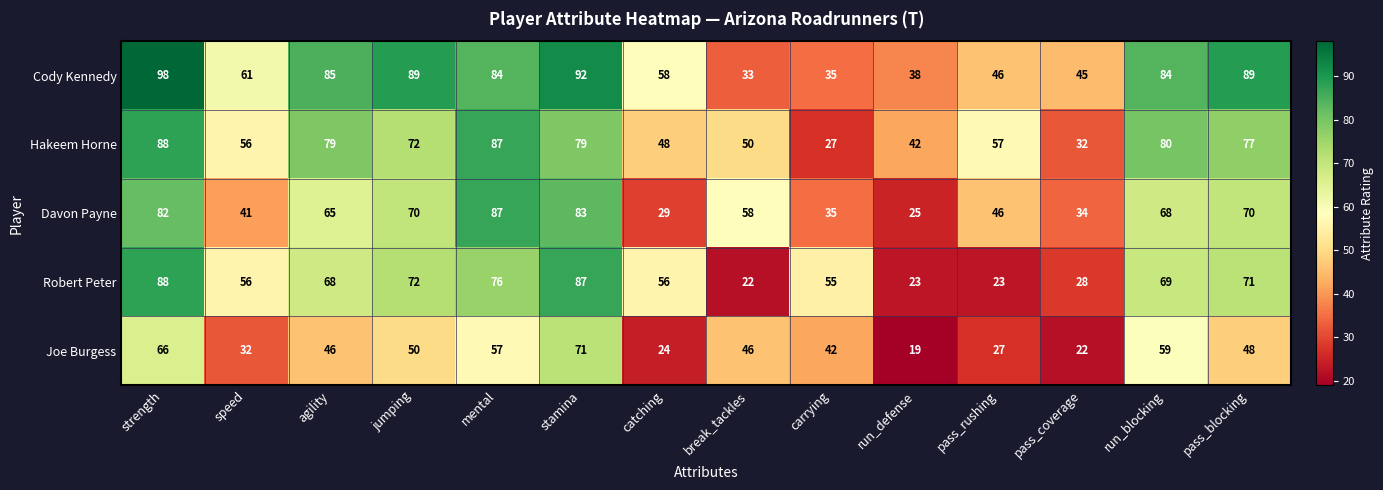

At which label is Cody Kennedy closest to 65?

speed